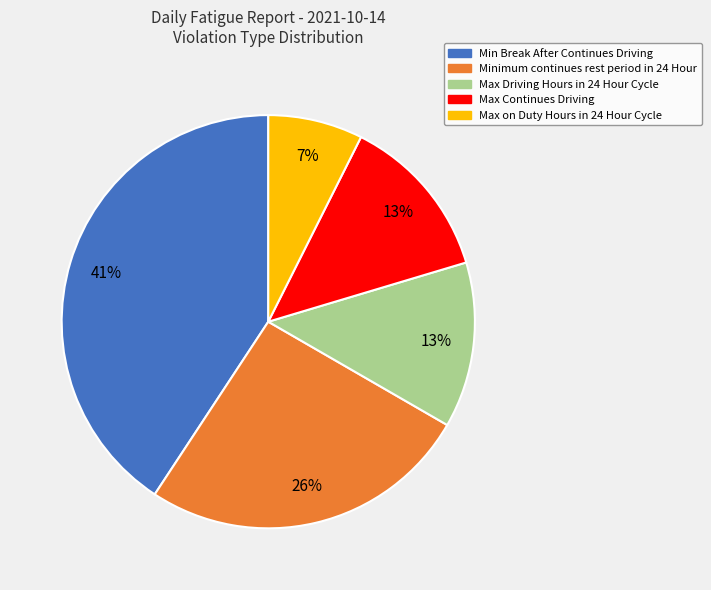

Does any single category account for the majority?

No